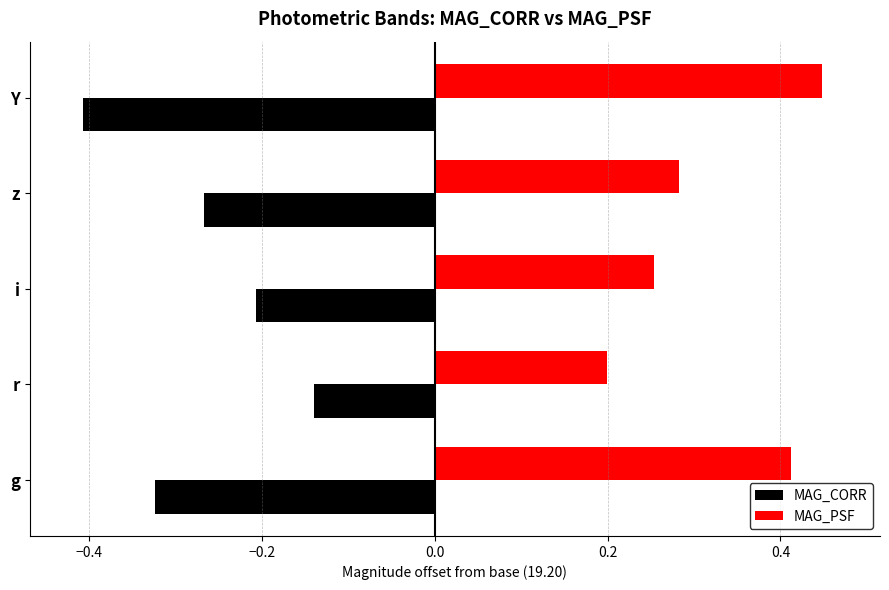

Is the value of MAG_CORR at z greater than the value of MAG_PSF at z?

No